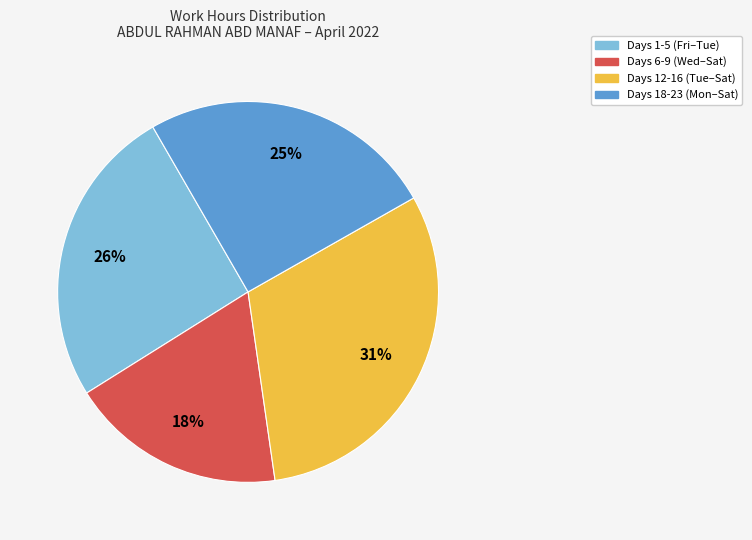

To the nearest percent, what is the difference between the largest and smallest slice percentages?

13%